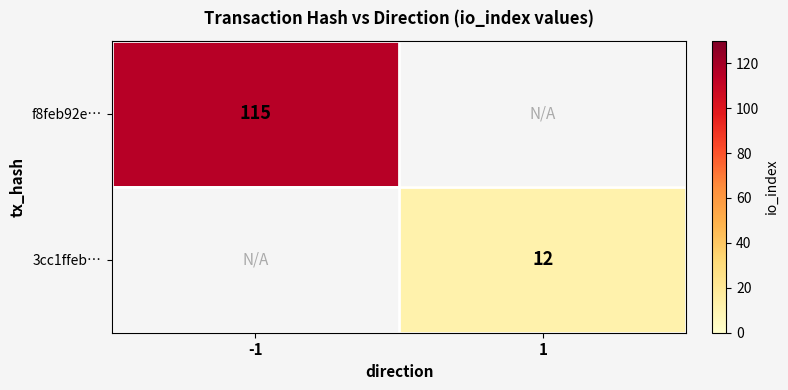

What is the minimum value shown in the chart?

12.0